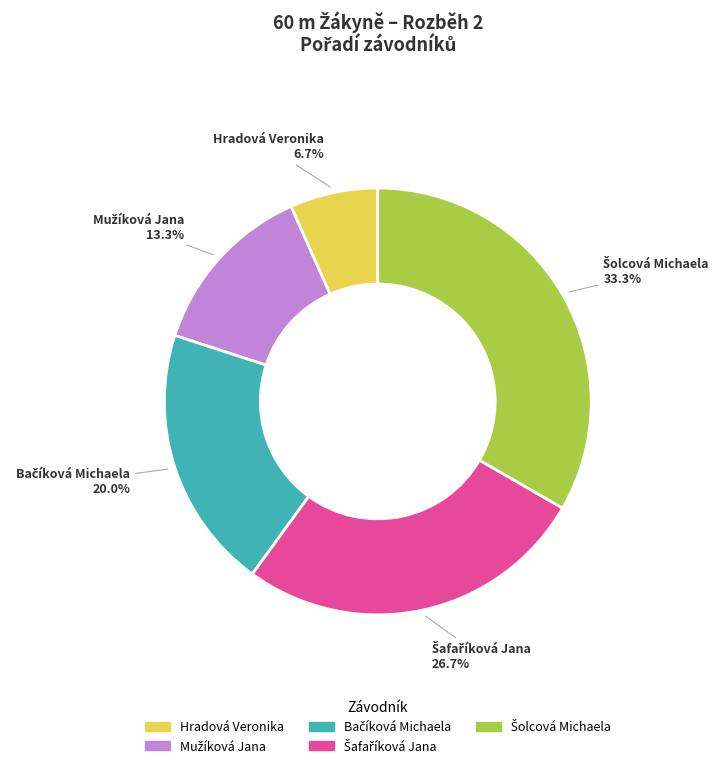

Is there any slice that represents more than half of the pie?

No